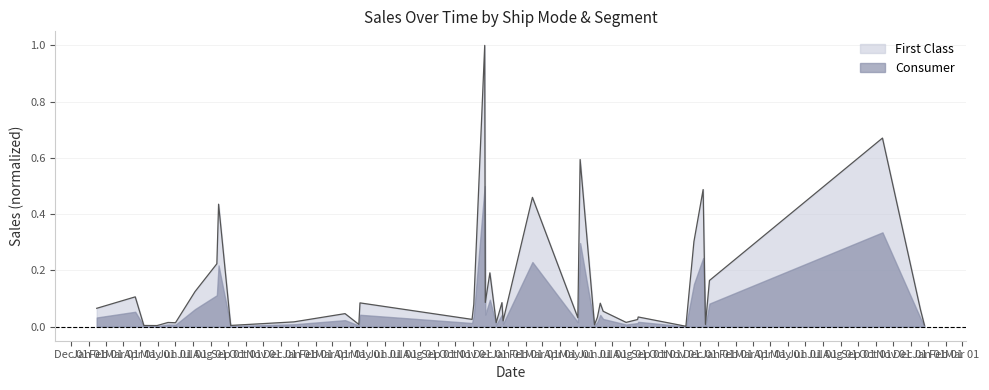

How many lines are shown in the chart?

2